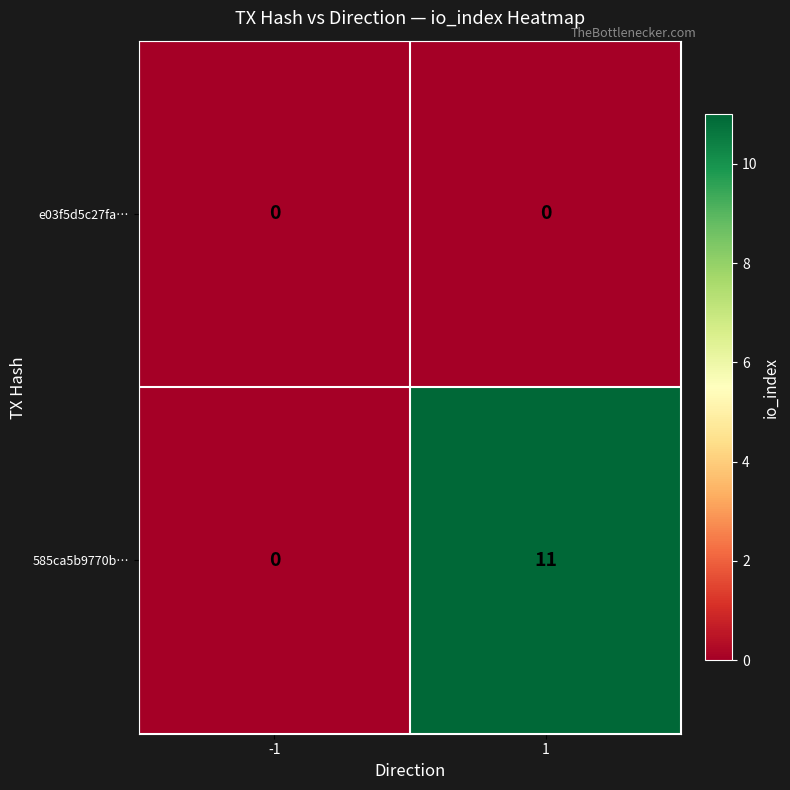

True or false: 585ca5b9770b… has a value of 11 at 1.

True